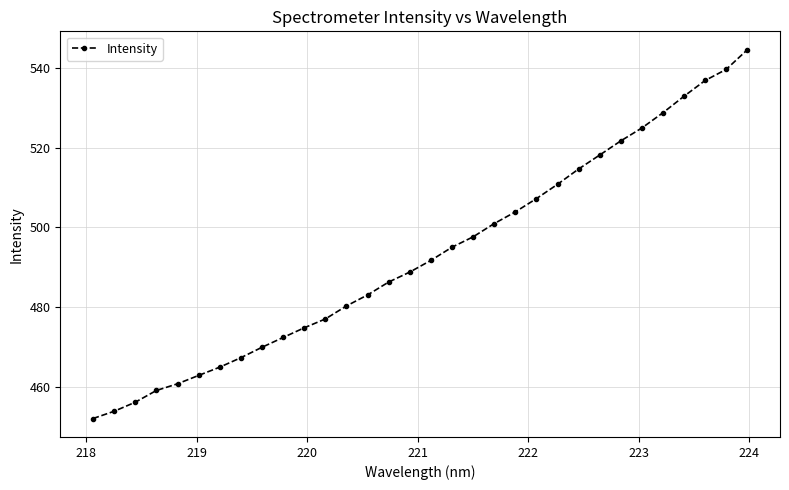

What is the minimum value shown in the chart?

452.0